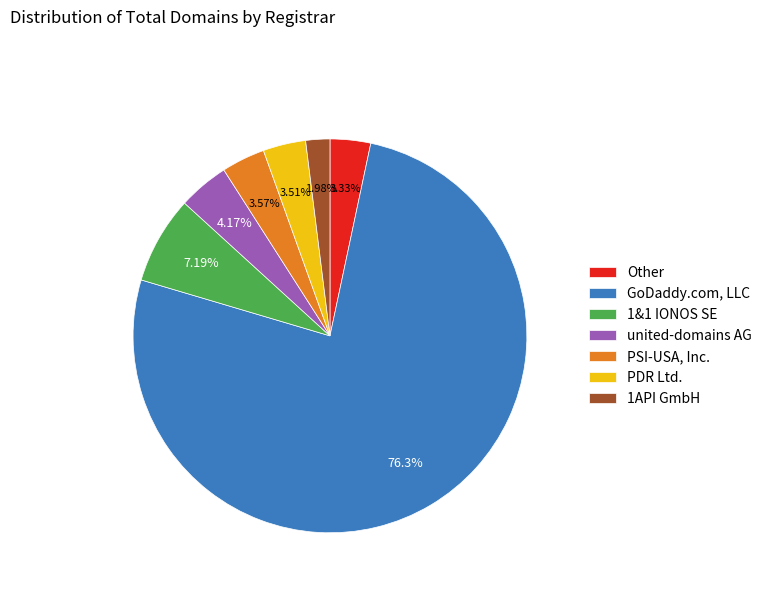

Is there any slice that represents more than half of the pie?

Yes